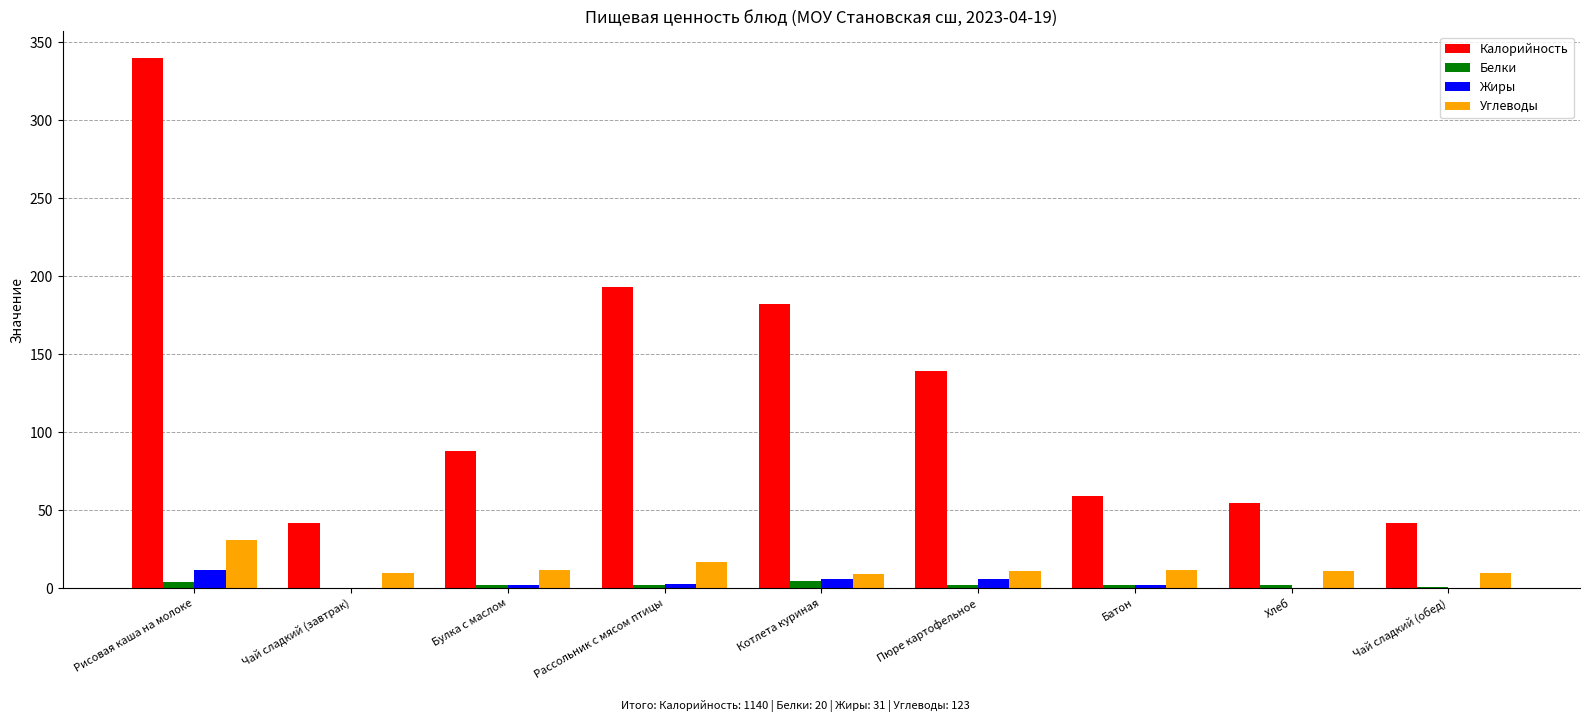

True or false: Белки has a value of 2 at Батон.

True